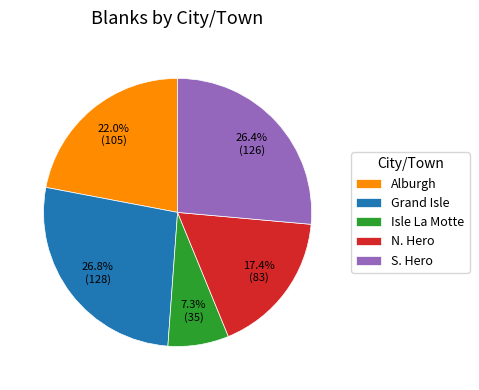

The Isle La Motte slice represents 7% of the pie. True or false?

True